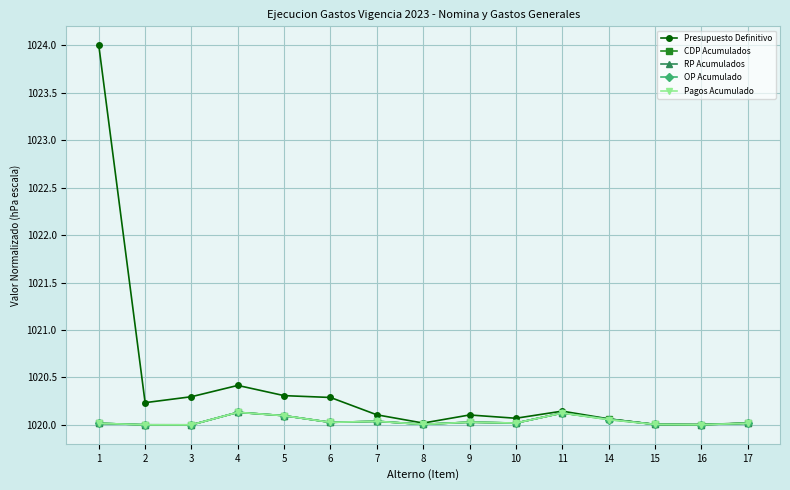

Does the chart have visible grid lines?

Yes